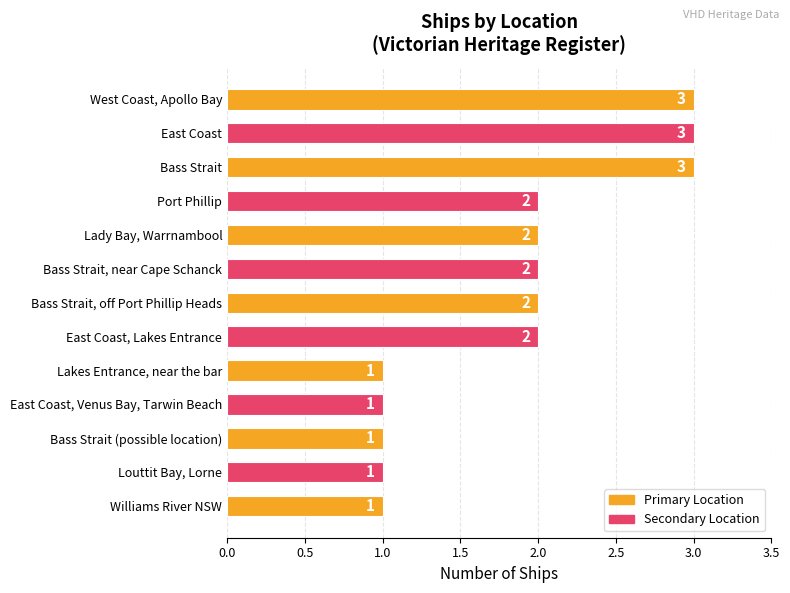

What is the ratio of the value at Lakes Entrance, near the bar to the value at Bass Strait (possible location)?

1.0